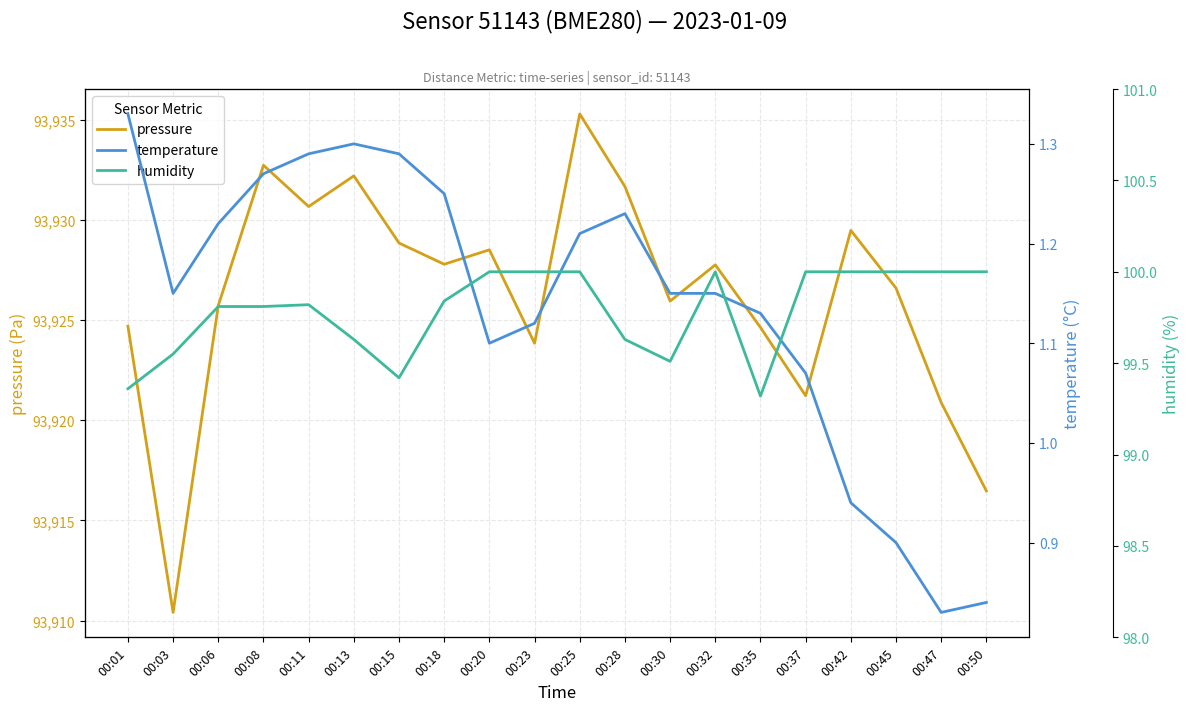

How many values in the temperature series exceed 1?

16